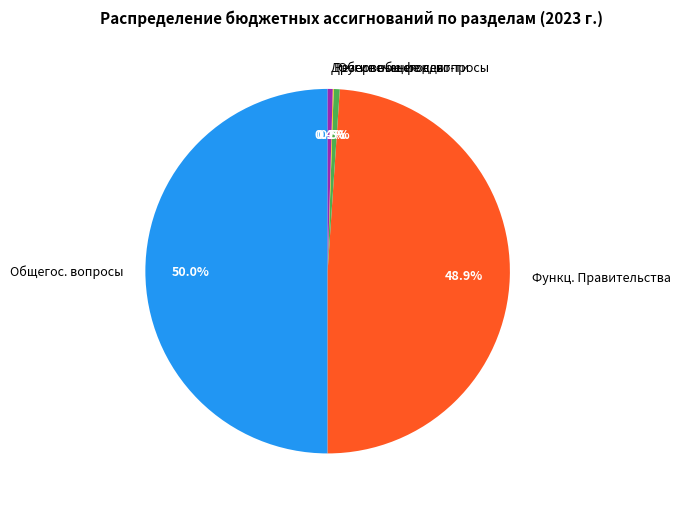

Approximately how many times larger is the value at Общегос. вопросы compared to Другие общегос. вопросы?

111.6